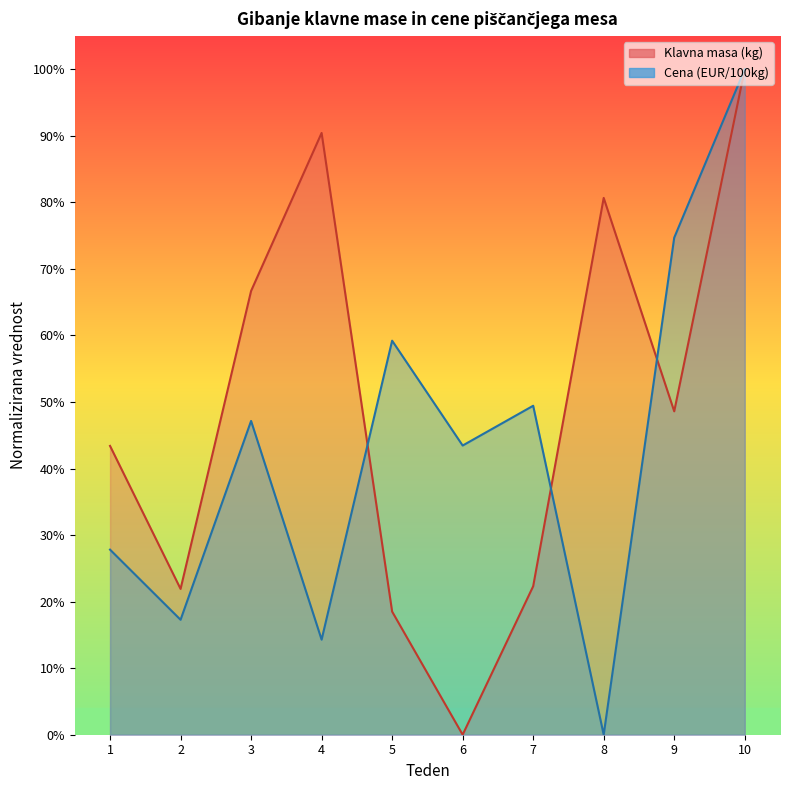

Does the chart display data point markers on the line(s)?

No